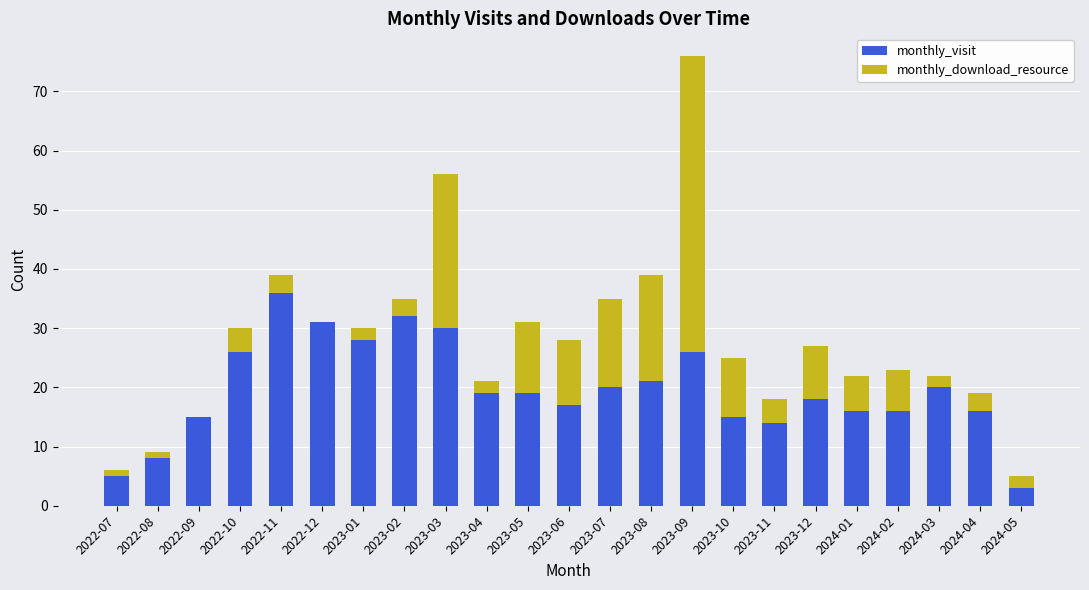

At which label does monthly_visit reach its peak?

2022-11